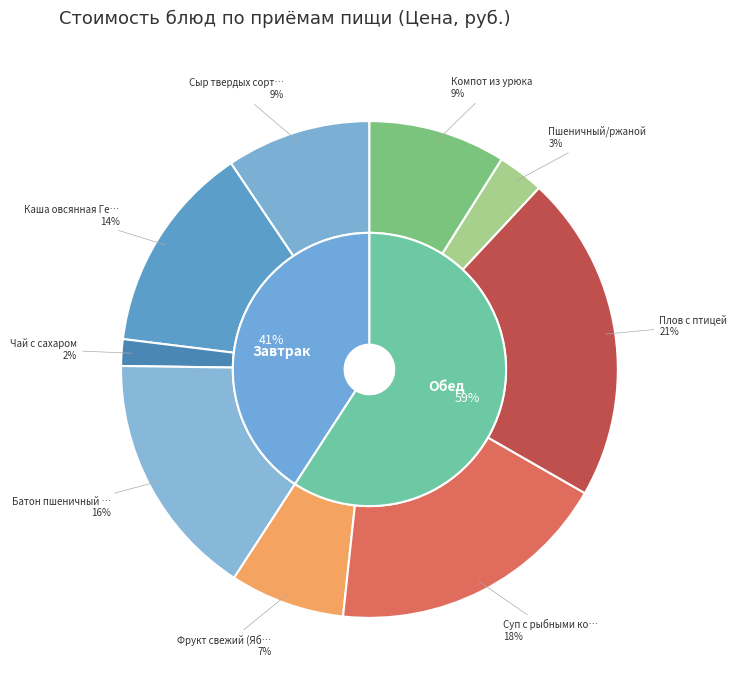

Is it true that Пшеничный/ржаной is 16% of the pie?

False